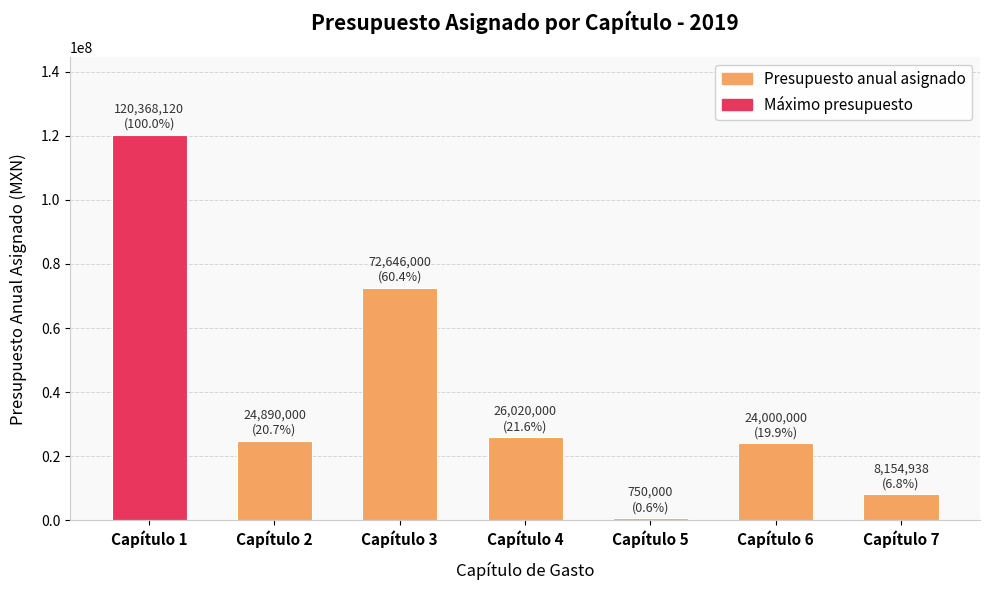

Reading left to right, what are all the values shown in this chart?

Capítulo 1=120368120	Capítulo 2=24890000	Capítulo 3=72646000	Capítulo 4=26020000	Capítulo 5=750000	Capítulo 6=24000000	Capítulo 7=8154938